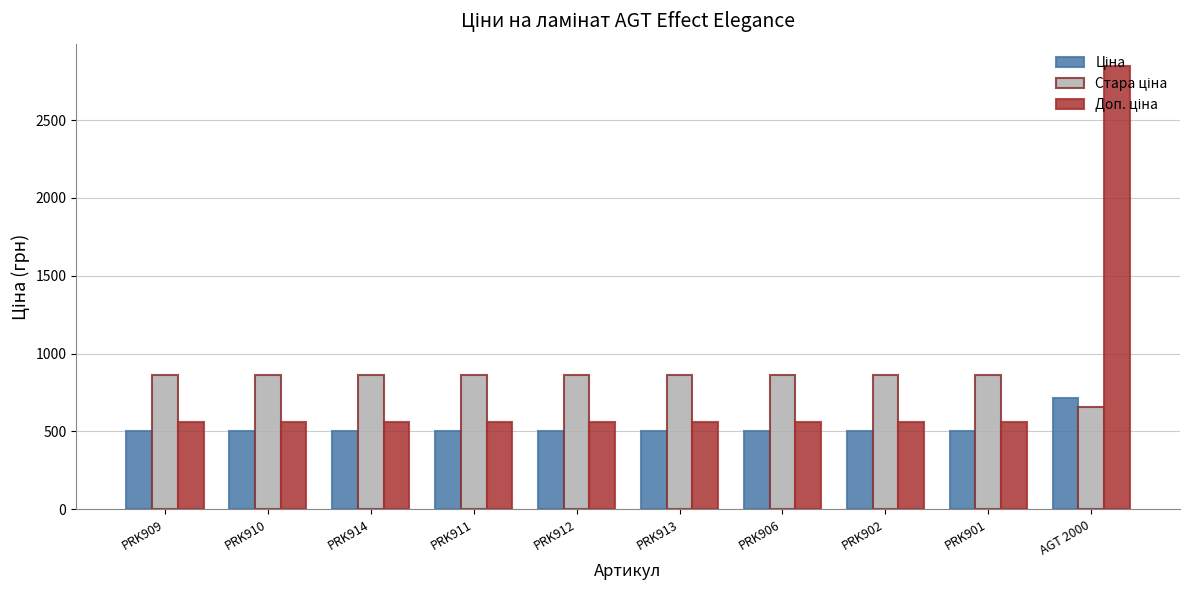

At which category is the sum across all series the highest?

AGT 2000